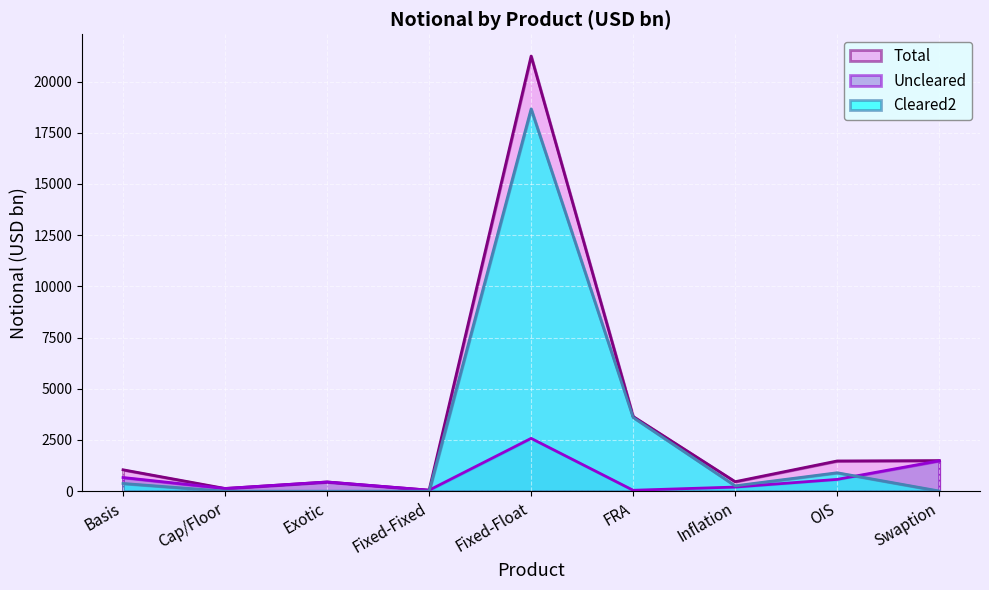

Rank the series by their maximum value, from highest to lowest.

Total, Cleared2, Uncleared